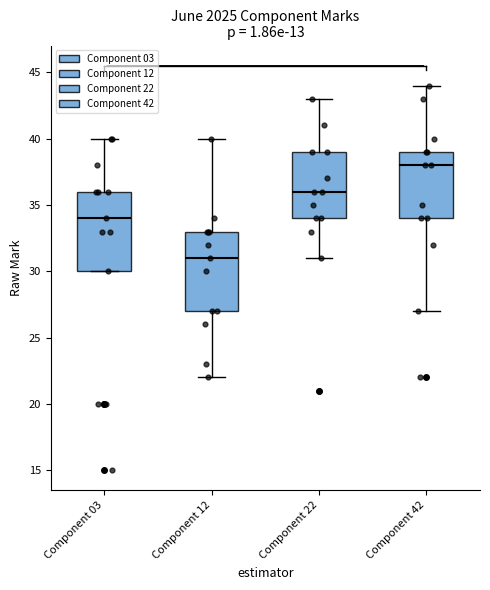

Reading left to right, read every box against the y-axis: the position of its median line, the range the box covers, and the ends of its whiskers. The values are not printed on the chart, so give them approximately, as read against the axis.

Component 03: median 34, box 30 to 36, whiskers 30 to 40
Component 12: median 31, box 27 to 33, whiskers 22 to 40
Component 22: median 36, box 34 to 39, whiskers 31 to 43
Component 42: median 38, box 34 to 39, whiskers 27 to 44